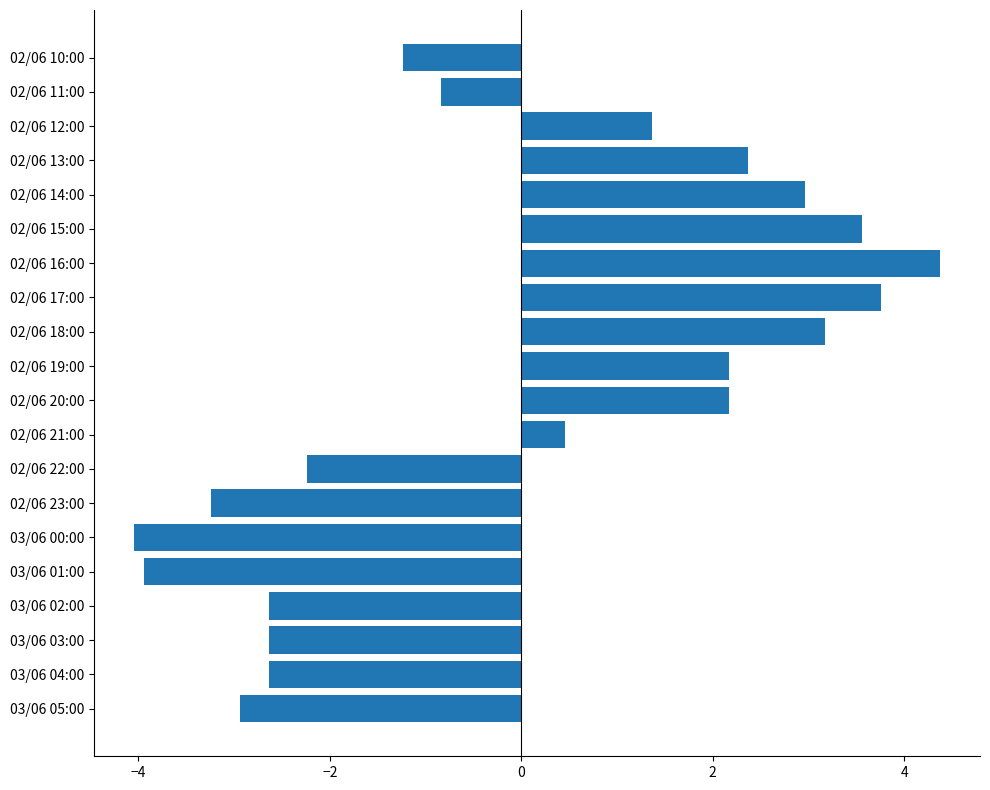

Is it true that the value at 02/06 16:00 is 7.1?

False